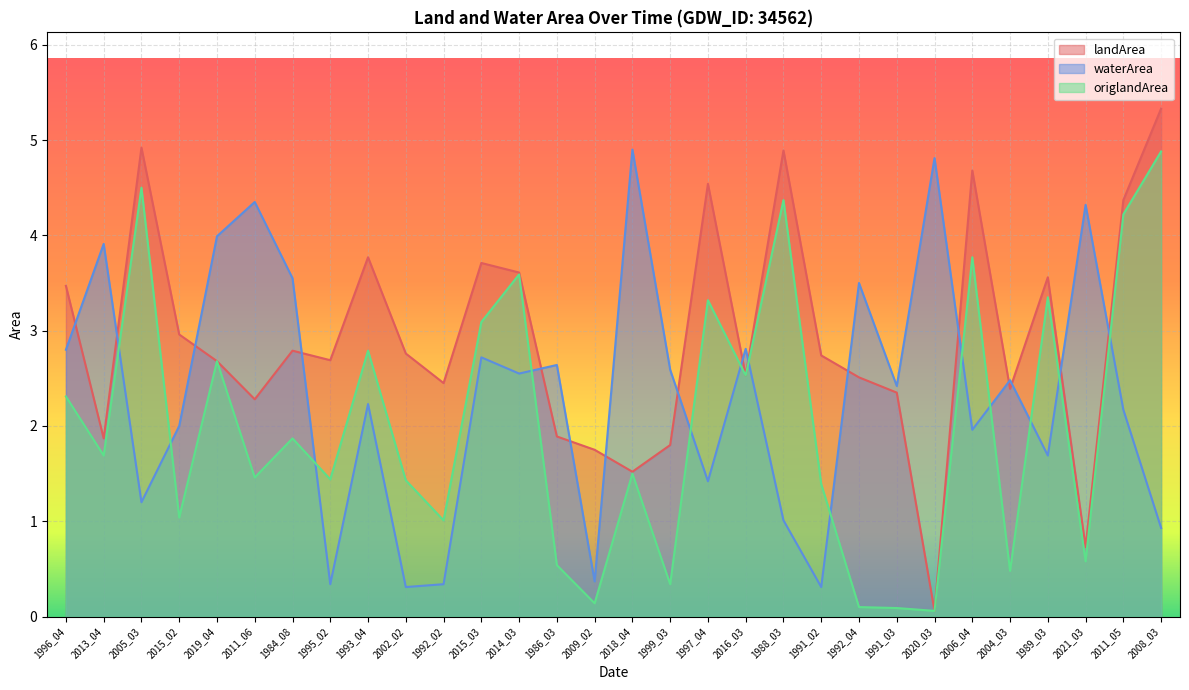

What is the value of the origlandArea point at the 4th from the left?

1.0